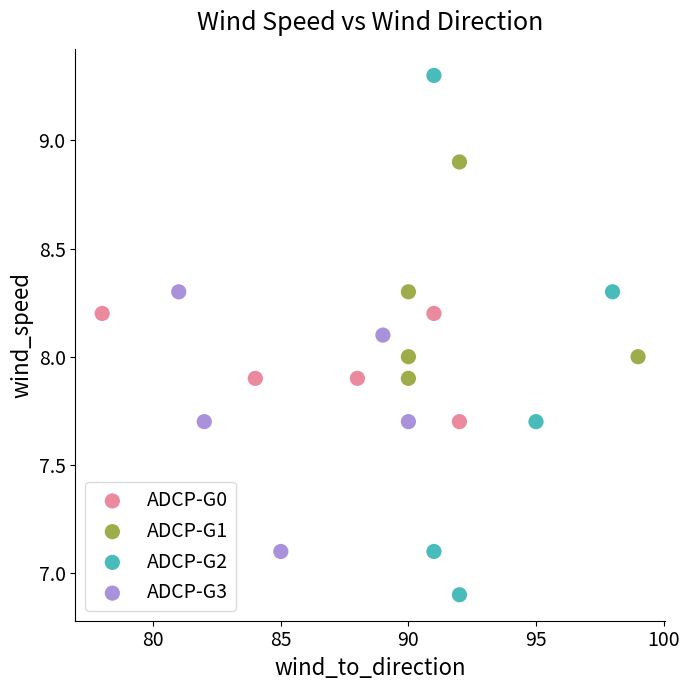

What are all the series names shown in the legend?

ADCP-G0, ADCP-G1, ADCP-G2, ADCP-G3